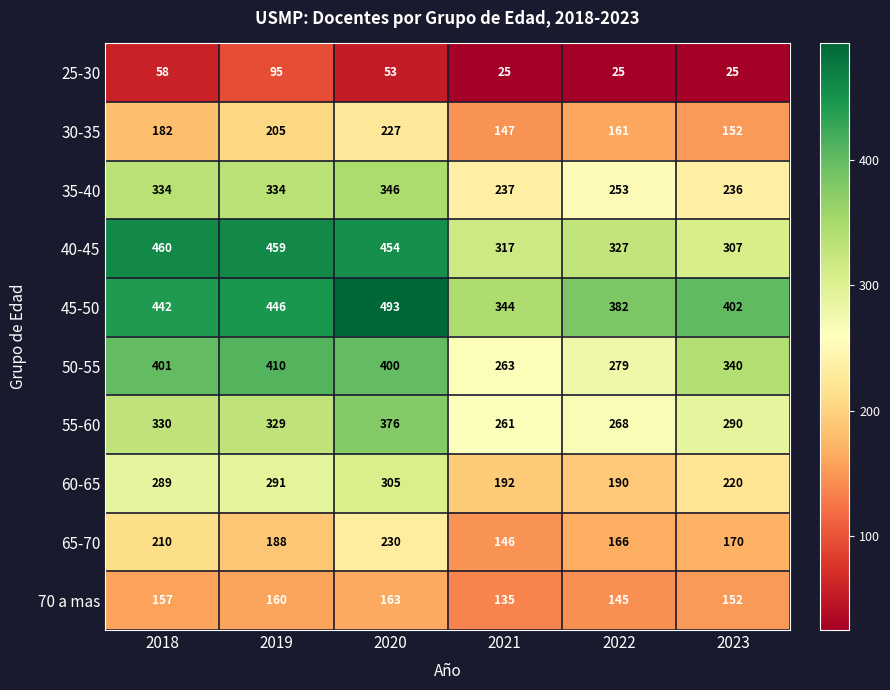

Is it true that 65-70 equals 166 at 2022?

True